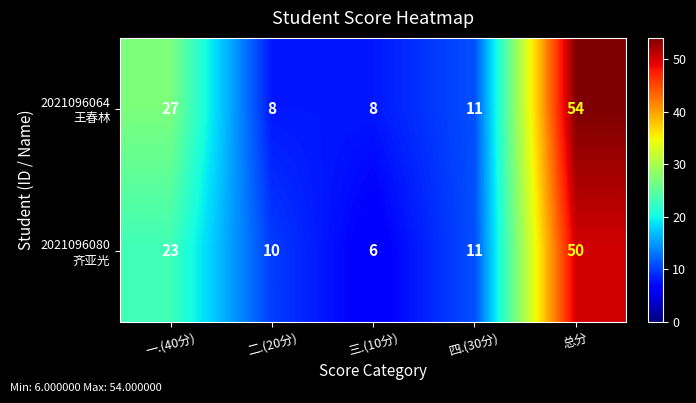

At which category does the chart reach its minimum across all series?

三.(10分)